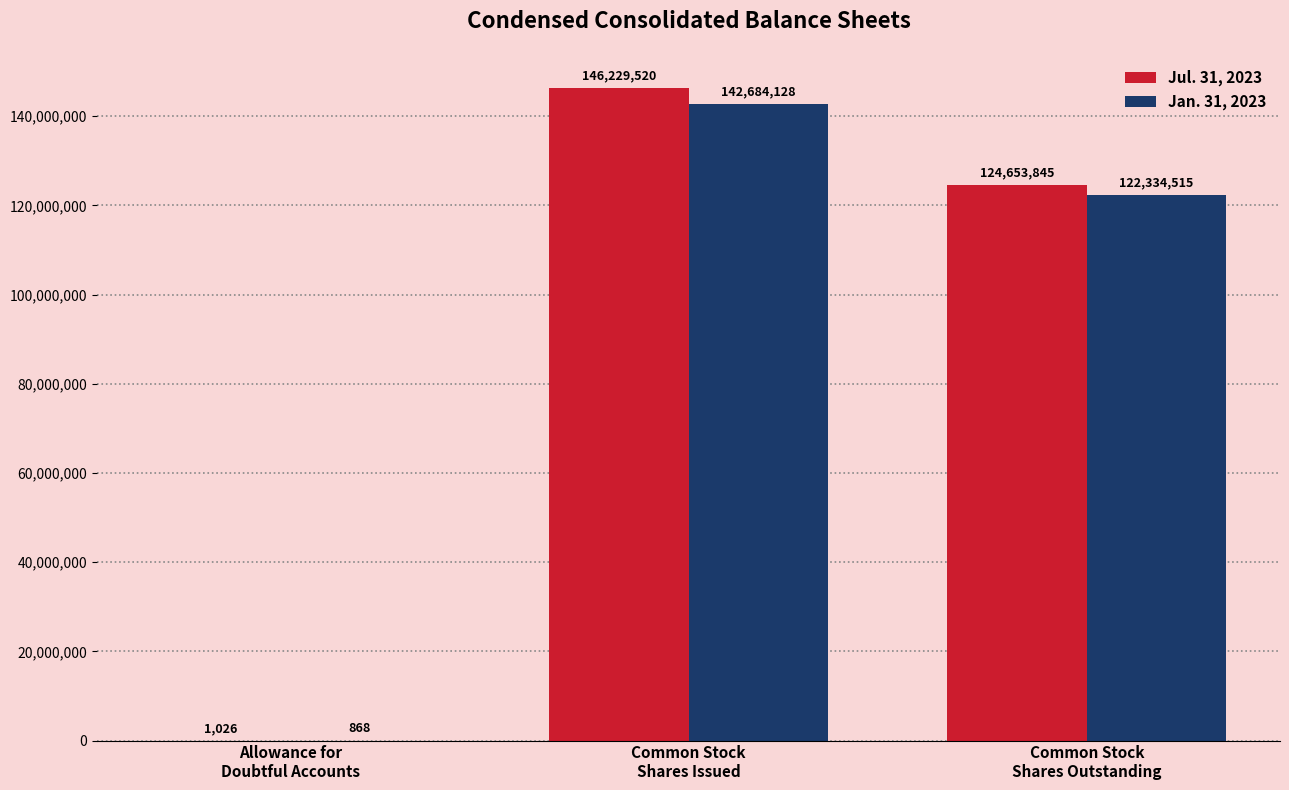

Reading left to right, extract all data points from this chart.

Jul. 31, 2023: Allowance for
Doubtful Accounts=1026	Common Stock
Shares Issued=146229520	Common Stock
Shares Outstanding=124653845
Jan. 31, 2023: Allowance for
Doubtful Accounts=868	Common Stock
Shares Issued=142684128	Common Stock
Shares Outstanding=122334515